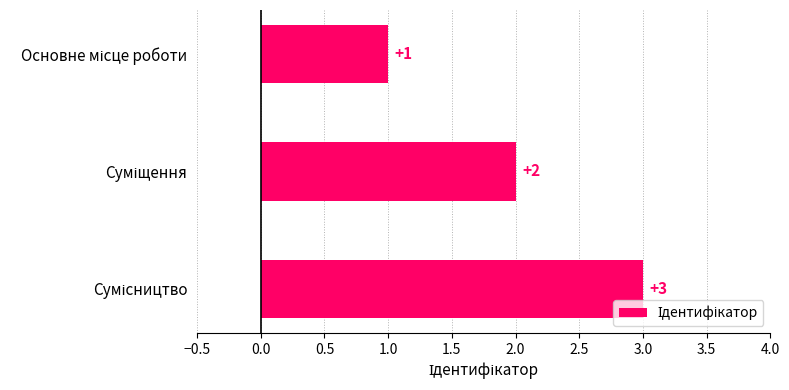

What is the value of the 3rd bar from the top?

3